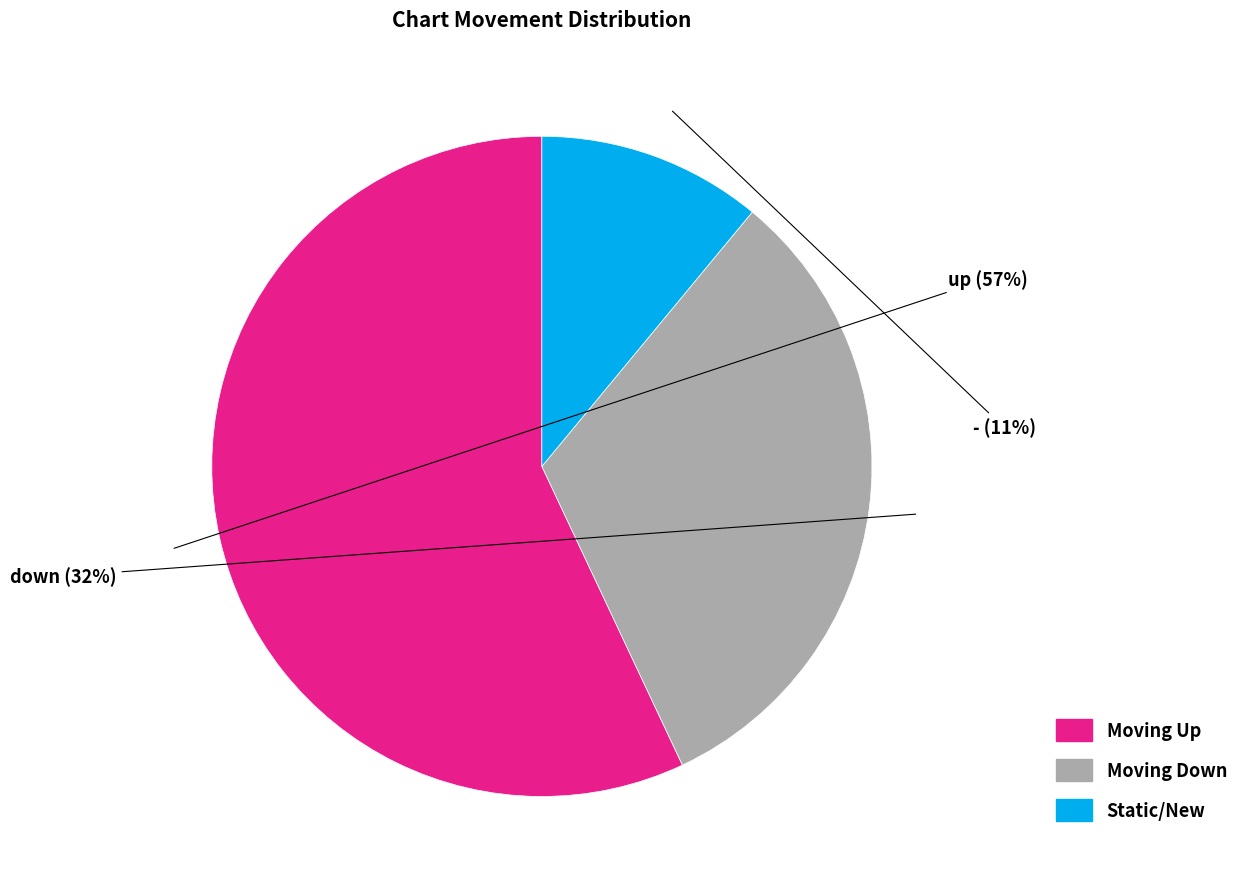

Does any single category account for the majority?

Yes